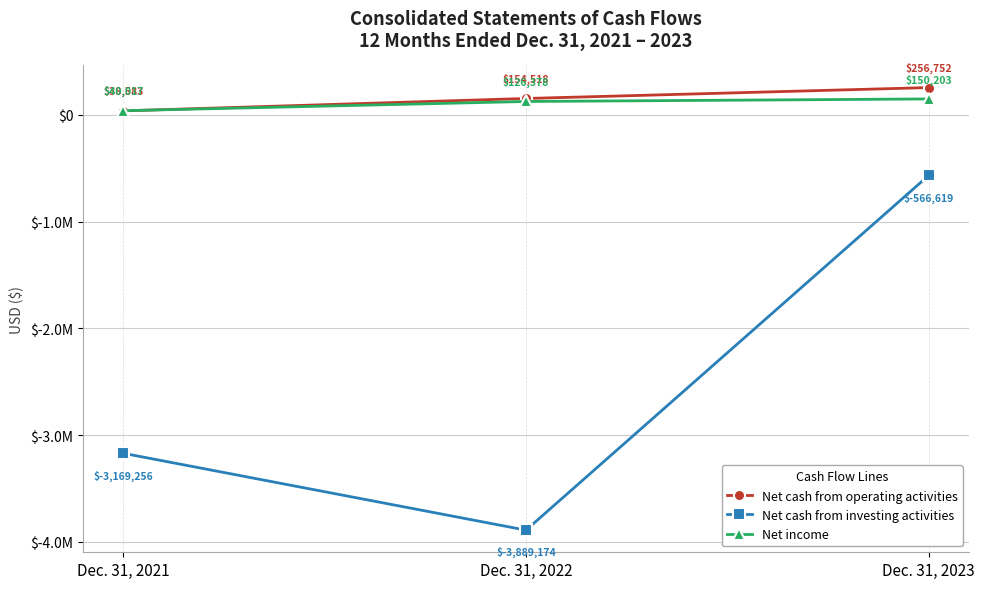

Which series has the widest spread of values?

Net cash from investing activities